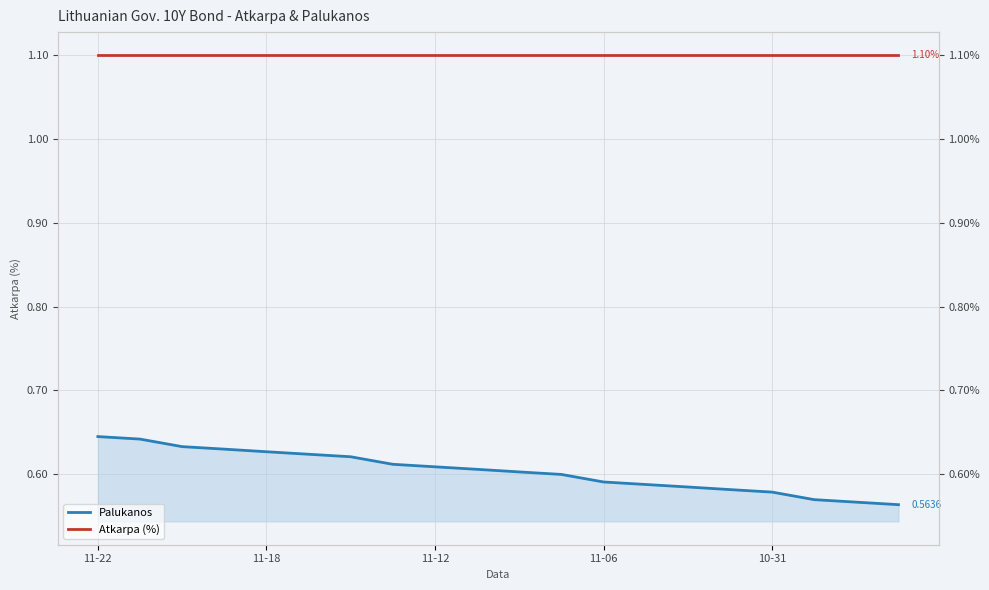

Which series has the widest spread of values?

Palukanos